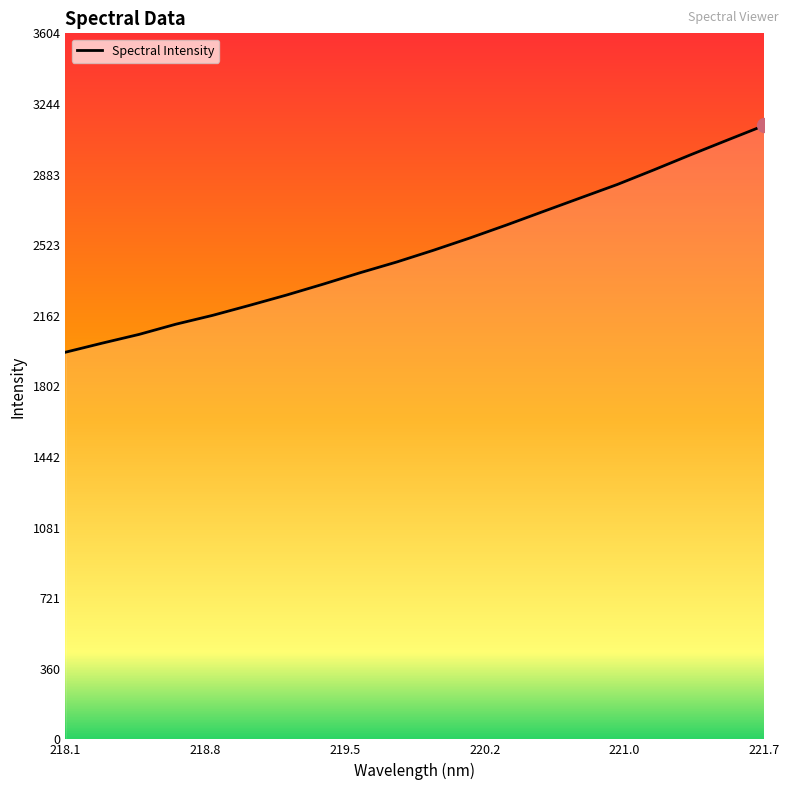

What is the greatest value displayed?

3134.0